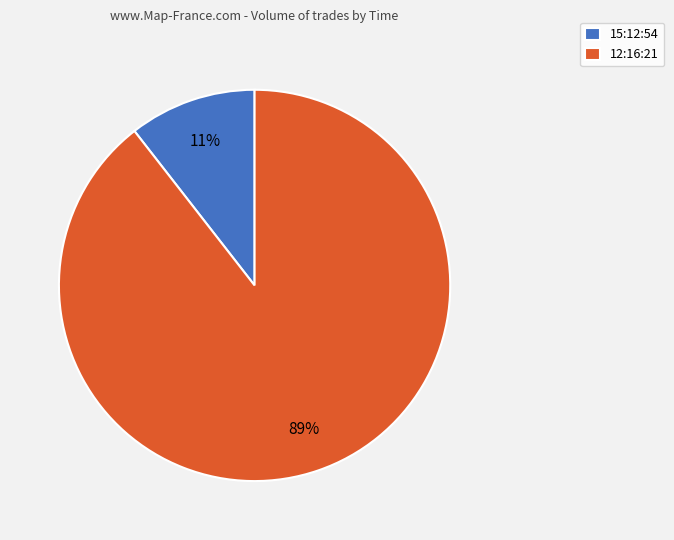

What is the largest slice in the pie chart?

12:16:21